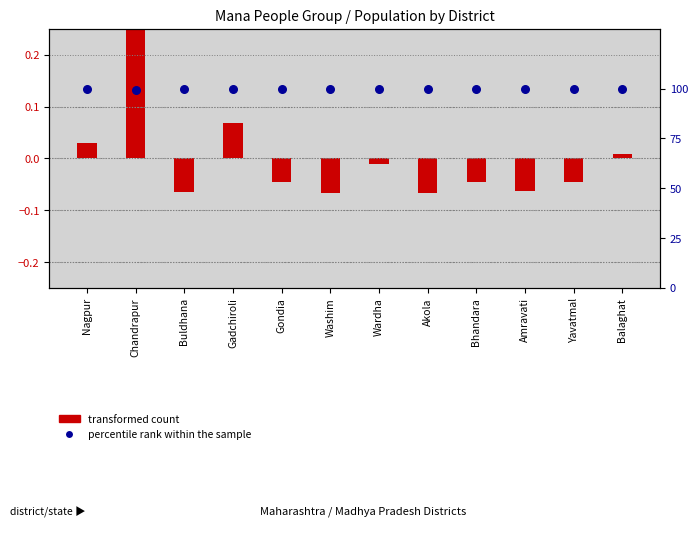

Approximately how many times larger is the value at Gadchiroli compared to Washim?

1.0